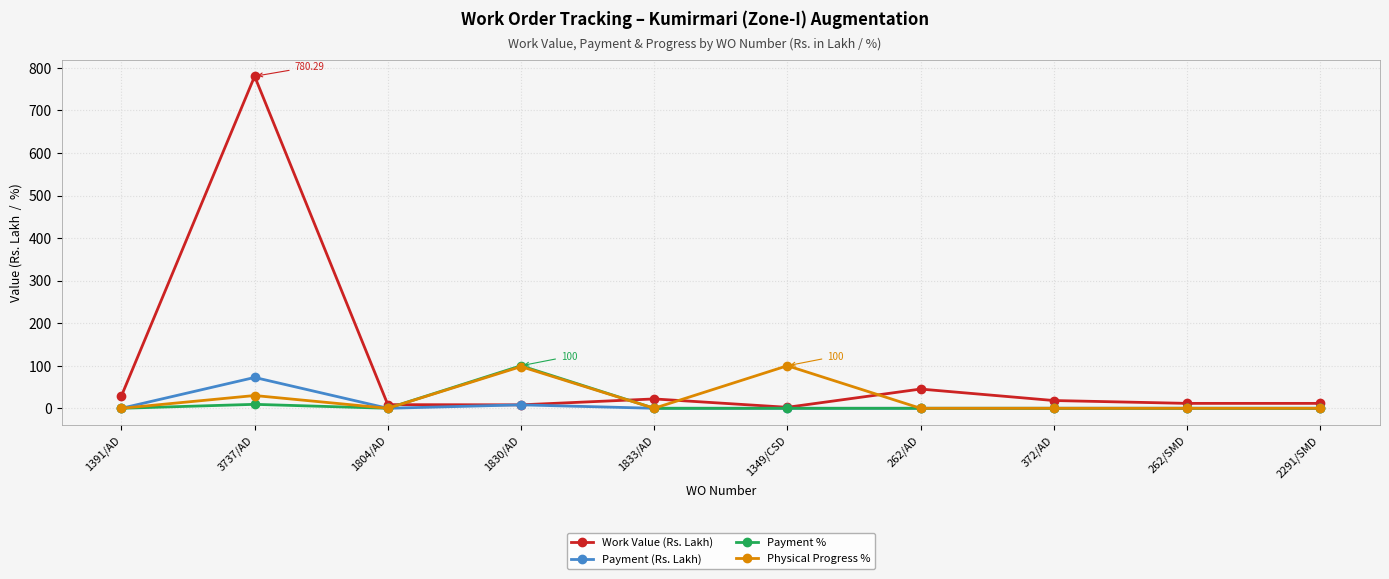

Which series has the largest range (max minus min)?

Work Value (Rs. Lakh)